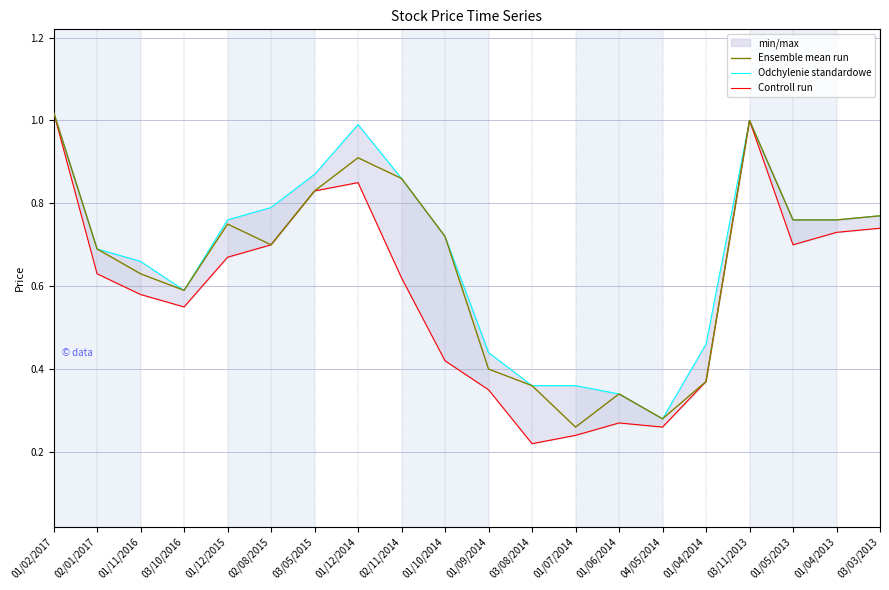

True or false: Controll run and Ensemble mean run cross at least once.

False